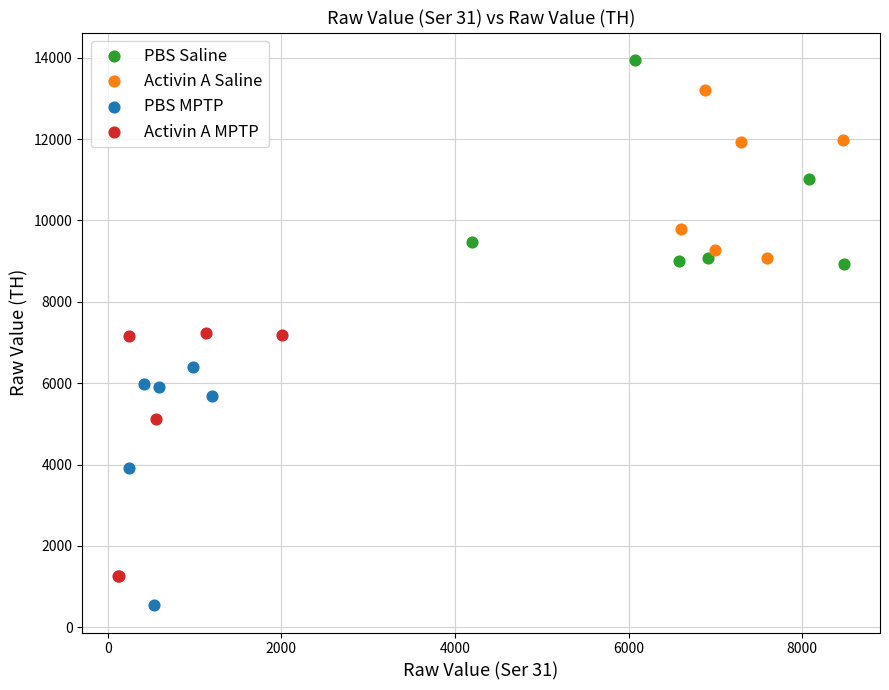

Which series reaches the maximum Y coordinate?

PBS Saline